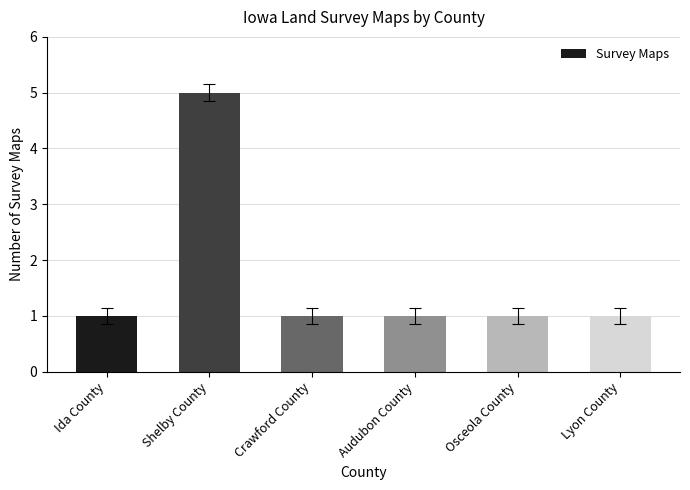

What is the greatest value displayed?

5